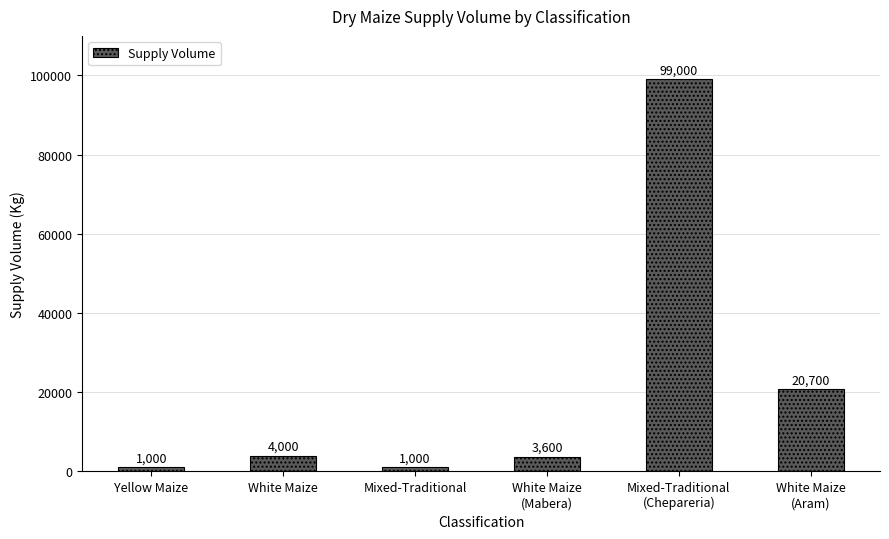

Are the bars horizontal?

No